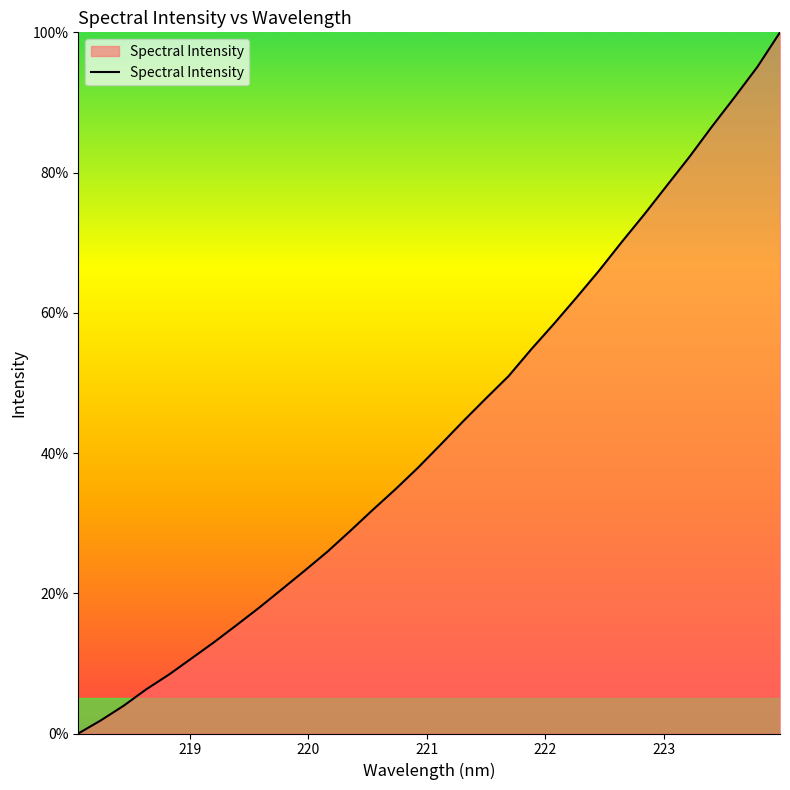

True or false: there are more than 0 points higher than both neighbors.

False